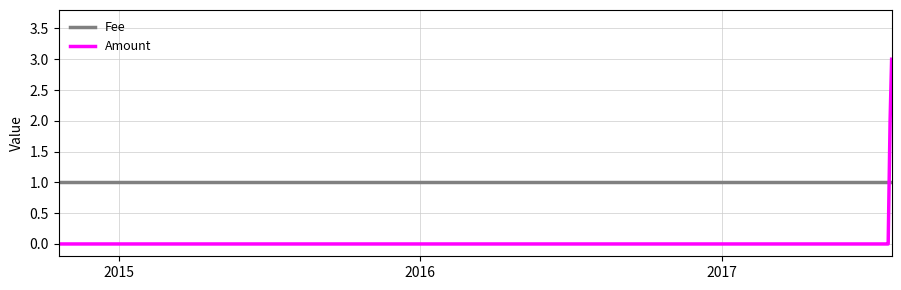

Reading left to right, list all the values displayed in this chart.

Fee: 1	1	1	1	1	1
Amount: 0	0	0	0	2	3